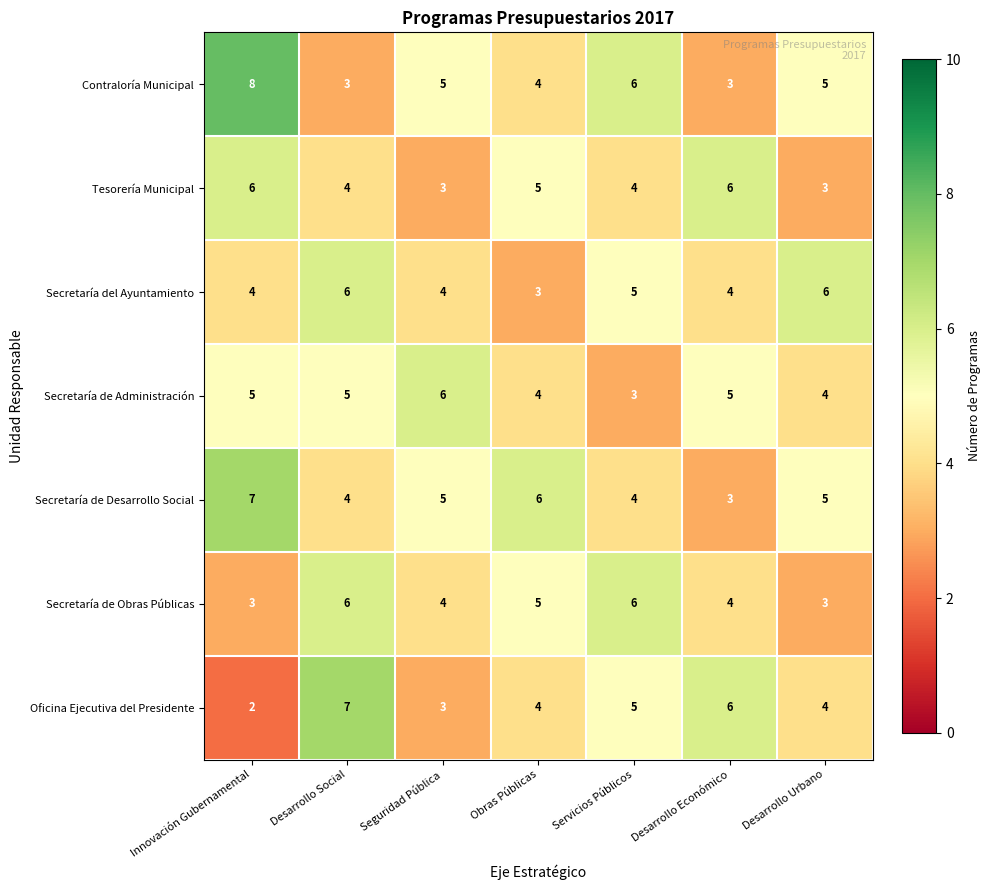

Rank the series at Innovación Gubernamental from lowest to highest value.

Oficina Ejecutiva del Presidente, Secretaría de Obras Públicas, Secretaría del Ayuntamiento, Secretaría de Administración, Tesorería Municipal, Secretaría de Desarrollo Social, Contraloría Municipal